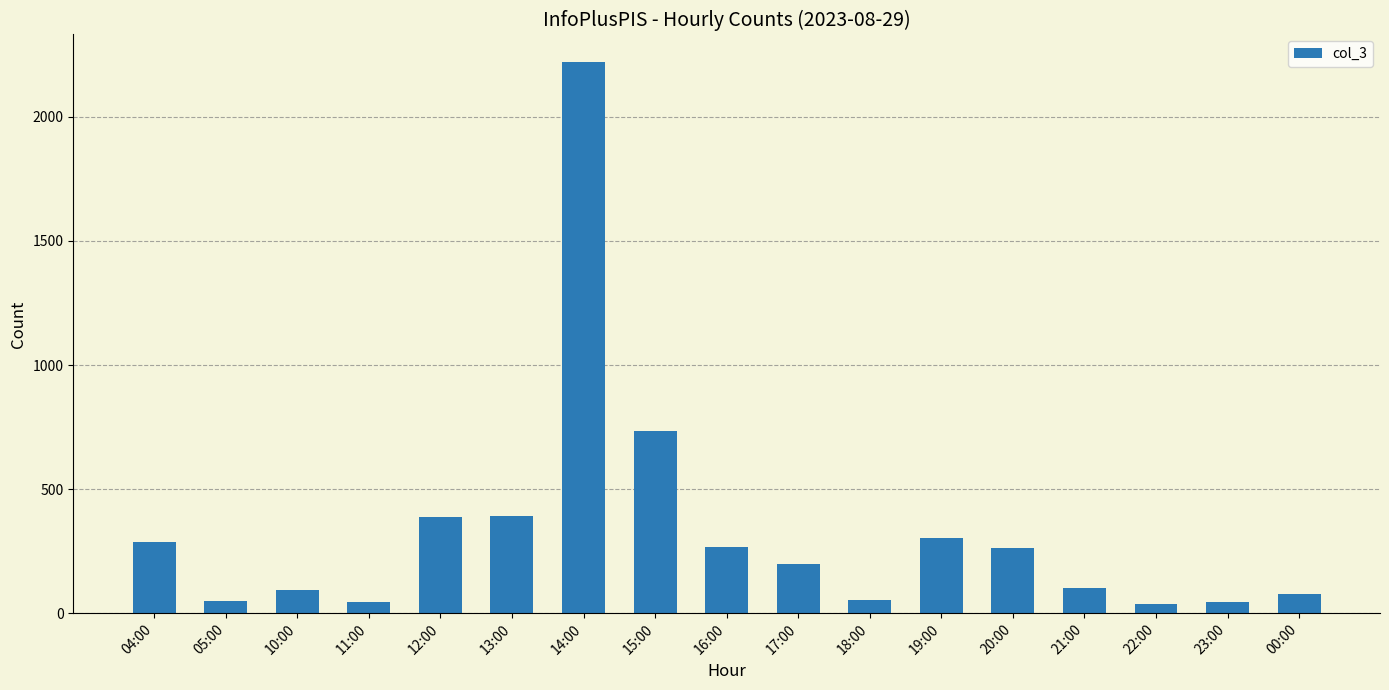

At which label is the value closest to 1128?

15:00